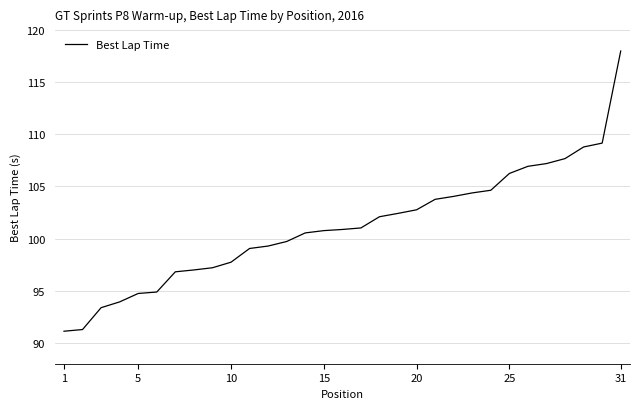

Does the chart display data point markers on the line(s)?

No